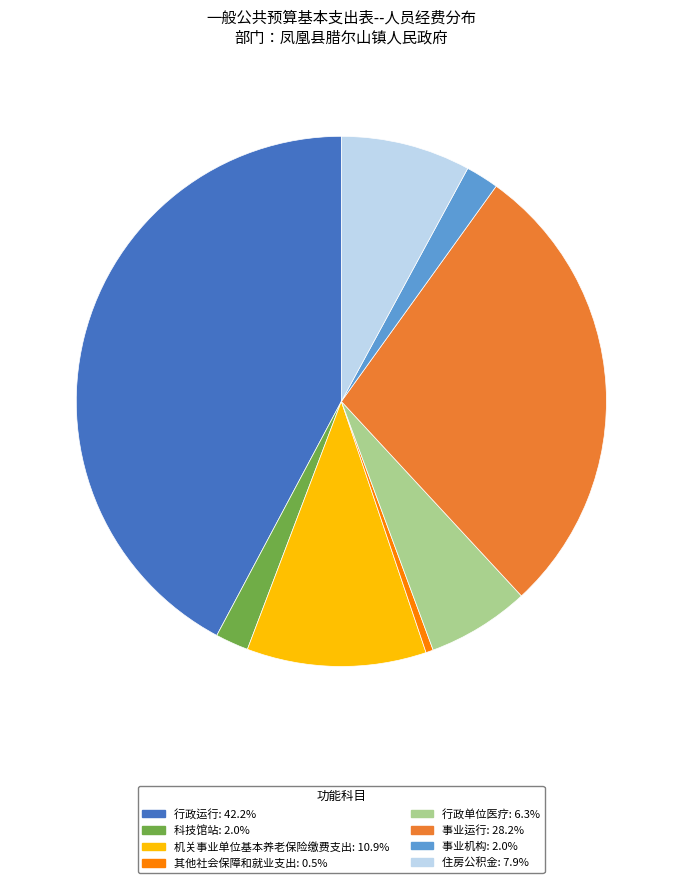

Does any single category account for the majority?

No